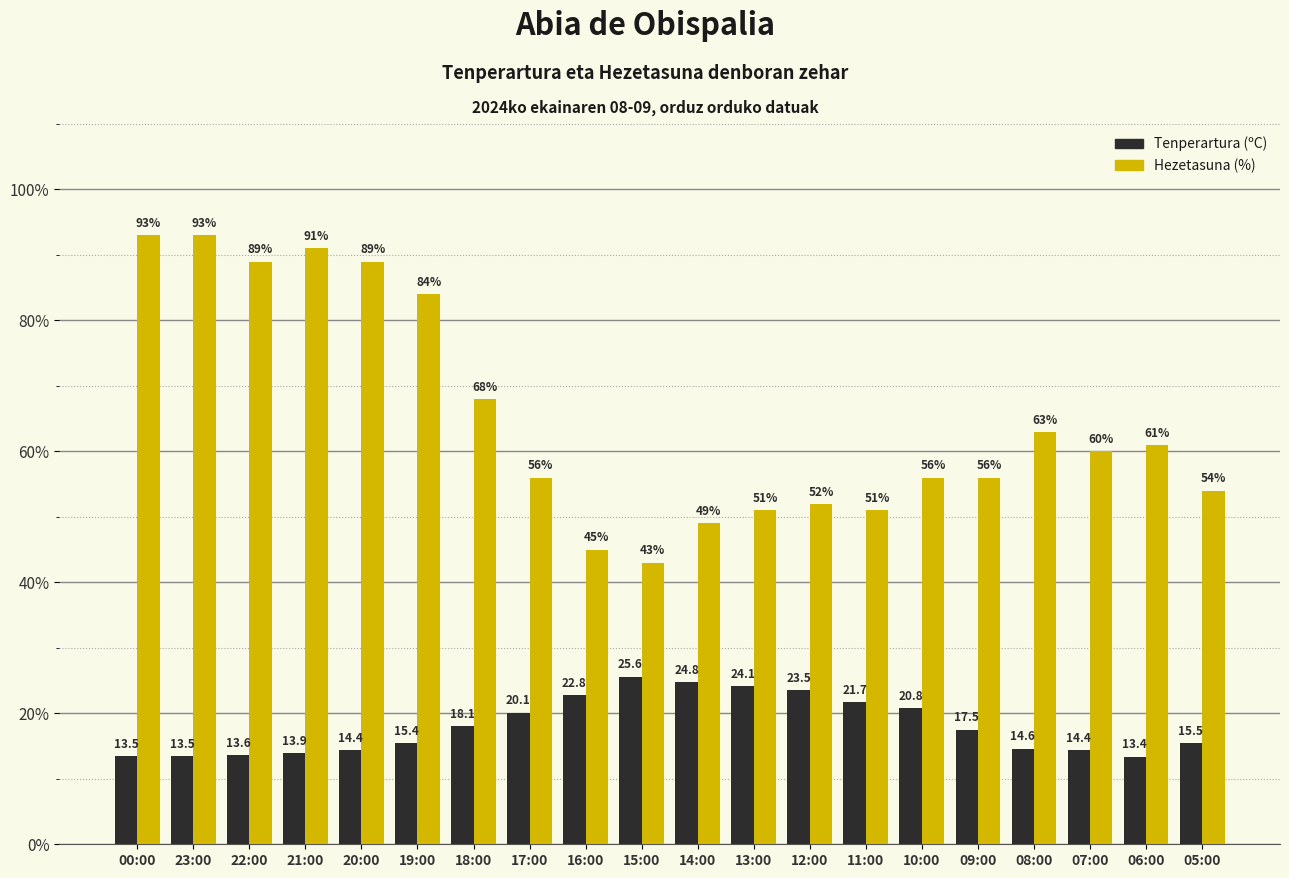

At which label does Tenperartura (ºC) first exceed 17?

18:00